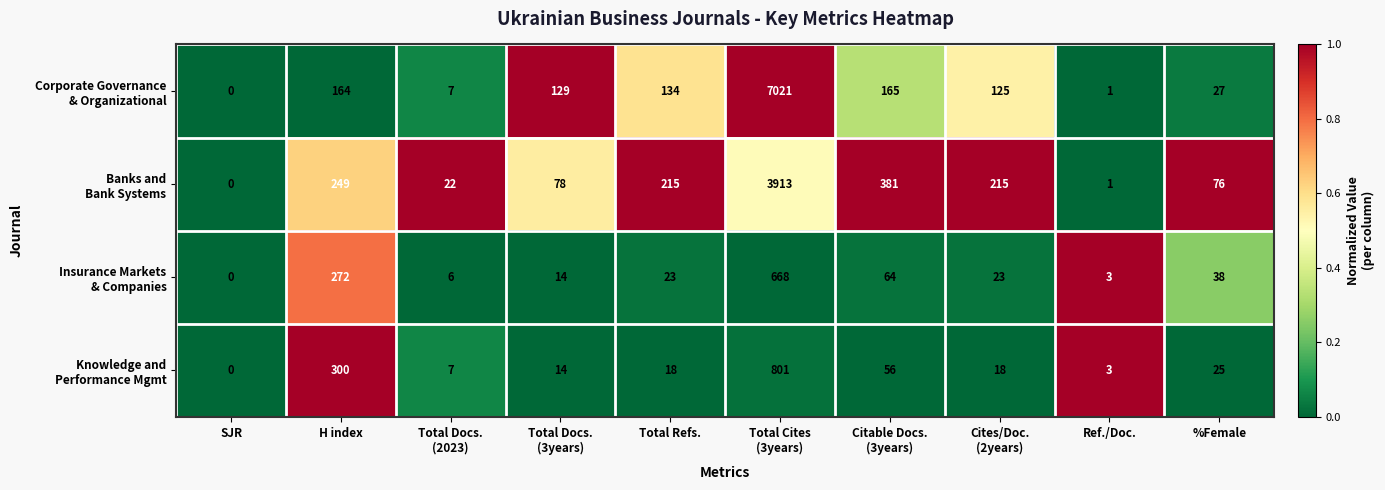

What is the maximum value shown in the chart?

7021